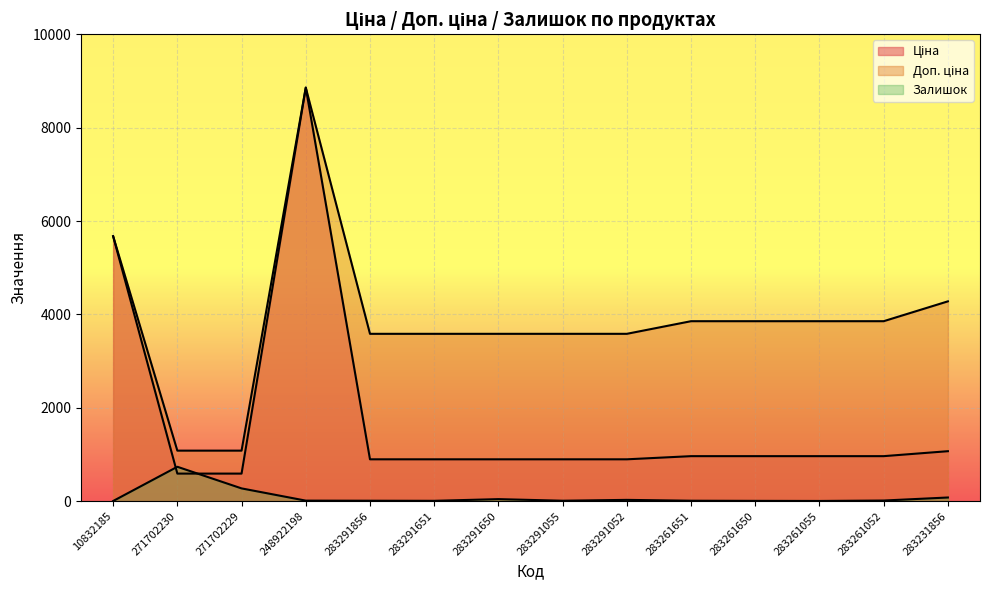

Reading left to right, transcribe all the data shown in this chart.

Ціна: 5673.8	589.9	589.9	8856.7	895.9	895.9	895.9	895.9	895.9	963.5	963.5	963.5	963.5	1069.8
Доп. ціна: 5673.8	1081.7	1081.7	8856.7	3583.6	3583.6	3583.6	3583.6	3583.6	3854.0	3854.0	3854.0	3854.0	4279.1
Залишок: 3.0	736.0	273.0	11.0	9.0	7.0	43.0	9.0	27.0	9.0	6.0	4.0	13.0	78.0